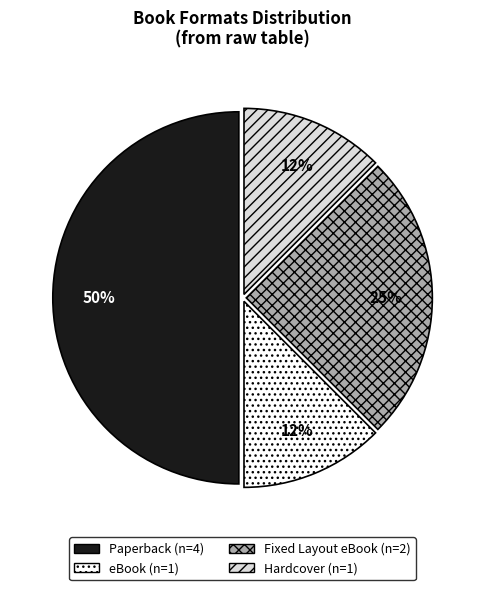

Which has a higher value, Fixed Layout eBook or Paperback?

Paperback